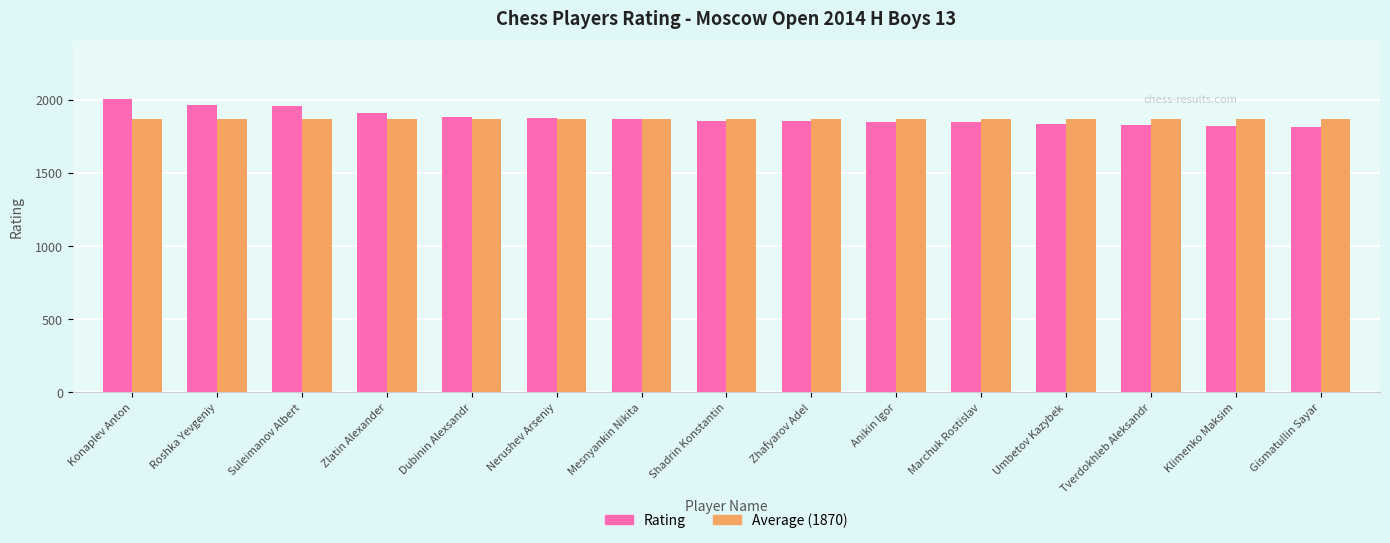

What is the sum of the Rating values at Marchuk Rostislav and Suleimanov Albert?

3805